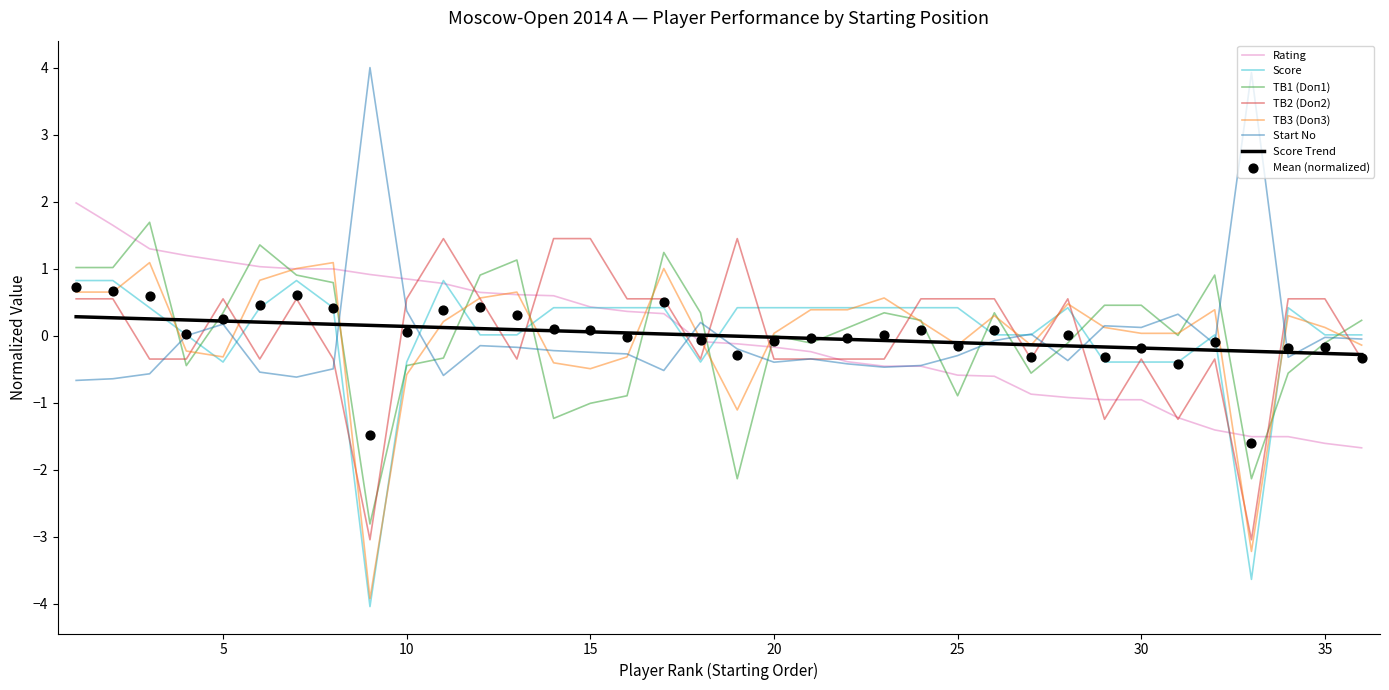

Which series reaches the minimum Y coordinate?

Score